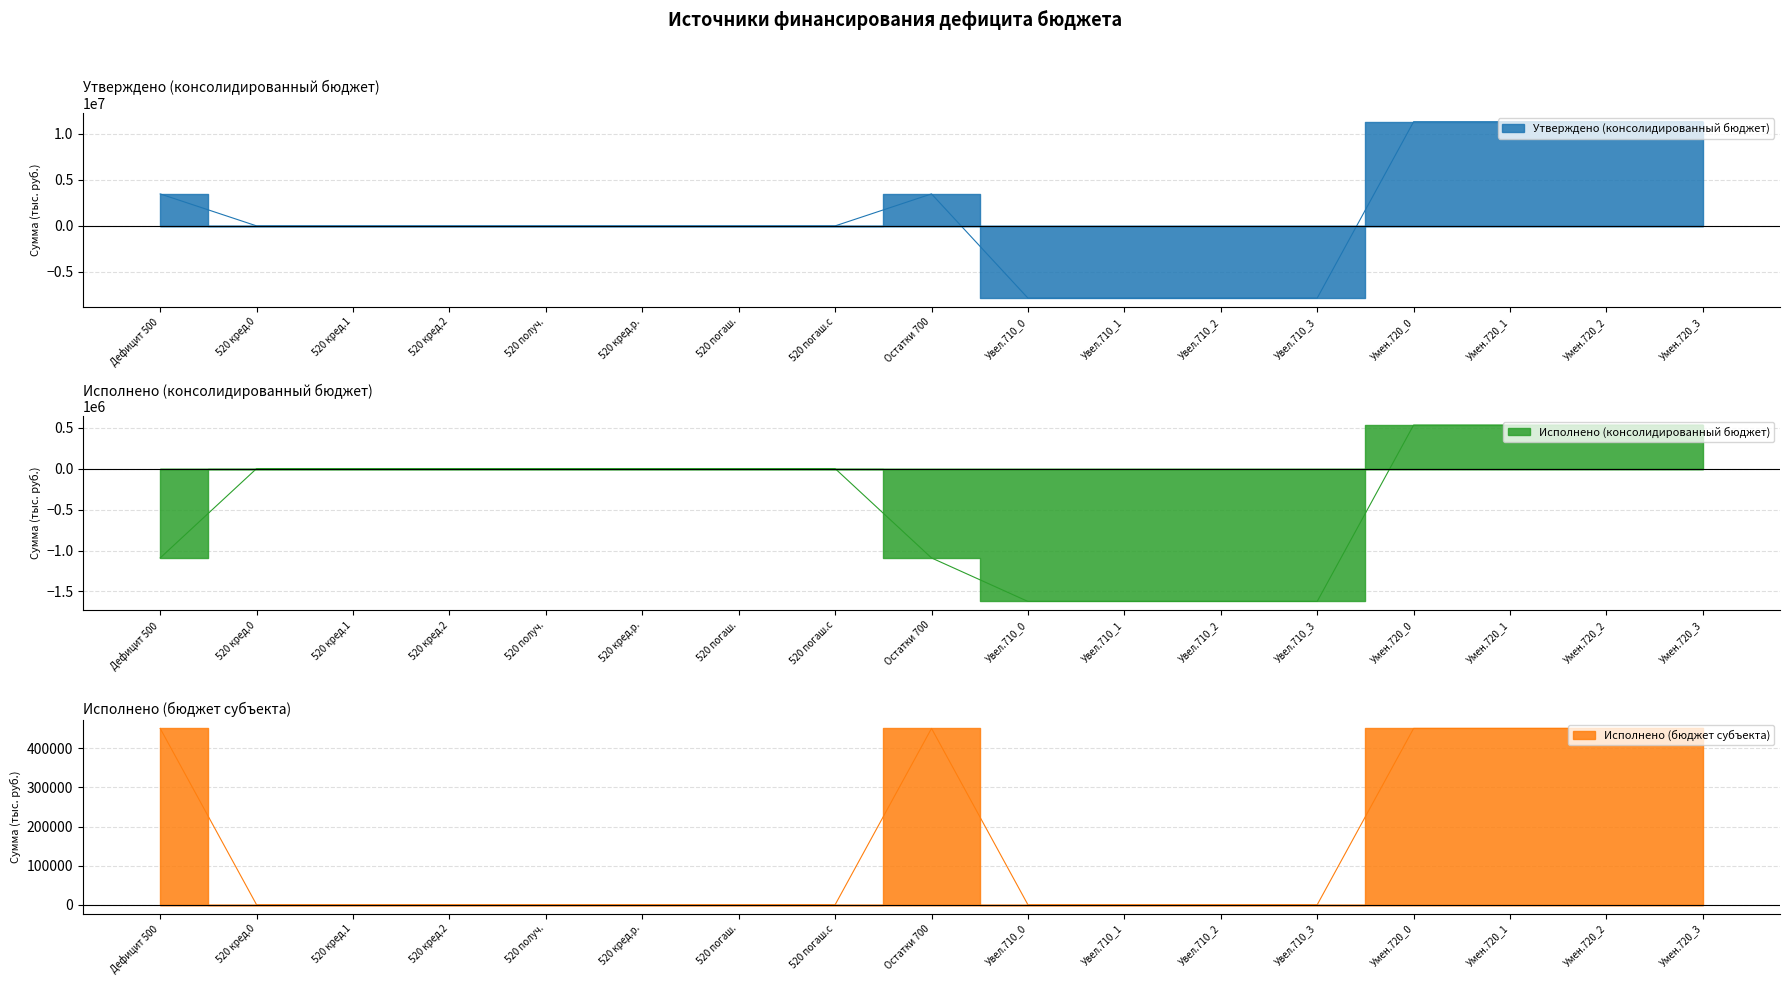

Reading right to left, what are all the values shown in this chart?

Утверждено (консолидированный бюджет): 11316800.0	11316800.0	11316800.0	11316800.0	-7841900.0	-7841900.0	-7841900.0	-7841900.0	3474900.0	0.0	0.0	0.0	0.0	0.0	0.0	0.0	3474900.0
Исполнено (консолидированный бюджет): 530479.1	530479.1	530676.1	530676.1	-1621291.6	-1621291.6	-1621291.6	-1621291.6	-1090615.5	0.0	0.0	0.0	0.0	0.0	0.0	0.0	-1090615.5
Исполнено (бюджет субъекта): 451000.0	451000.0	451000.0	451000.0	0.0	0.0	0.0	0.0	451000.0	0.0	0.0	0.0	0.0	0.0	0.0	0.0	451000.0